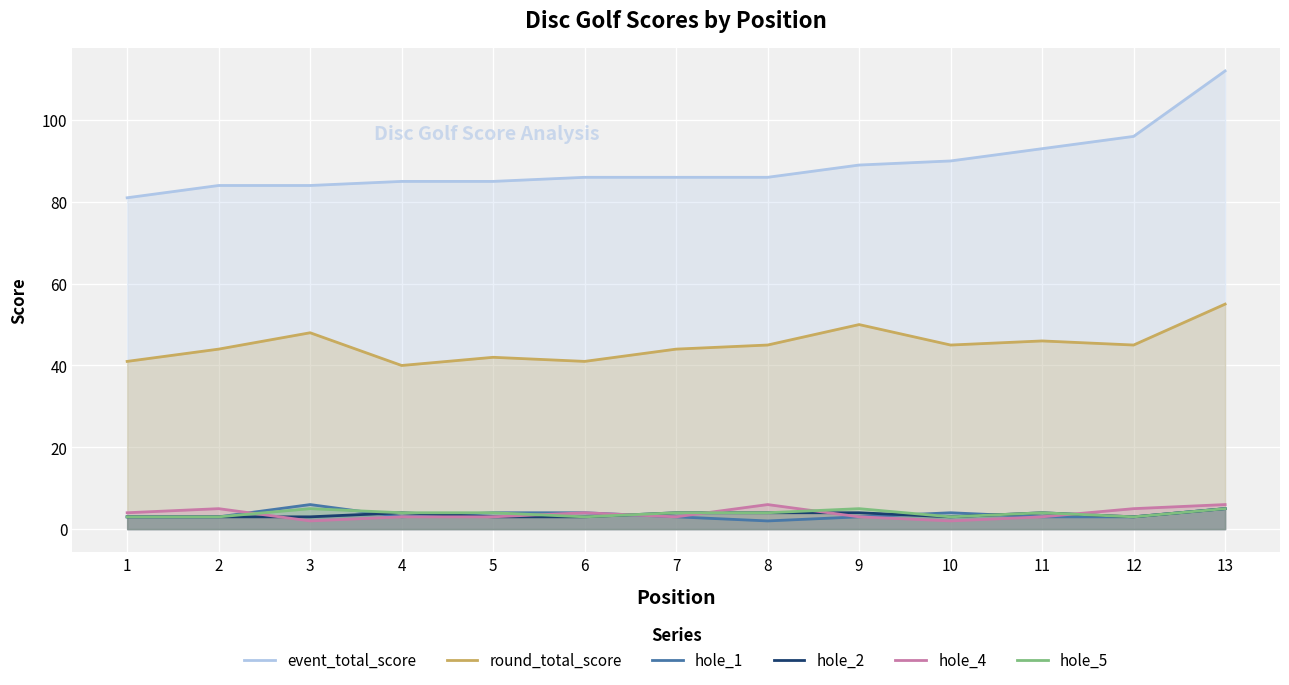

How many data points does each series have?

13